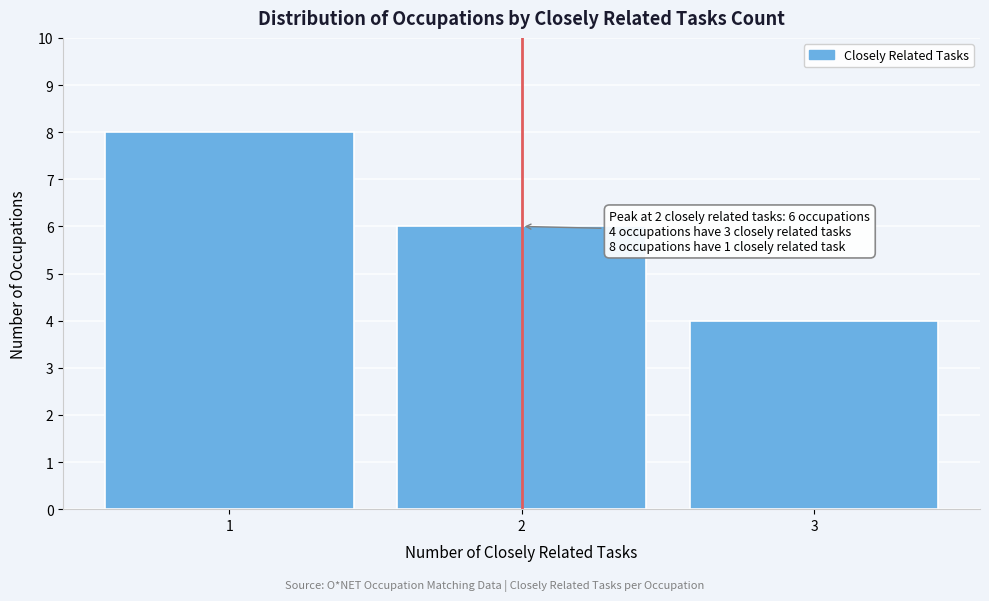

Reading left to right, extract all data points from this chart.

1=8	2=6	3=4